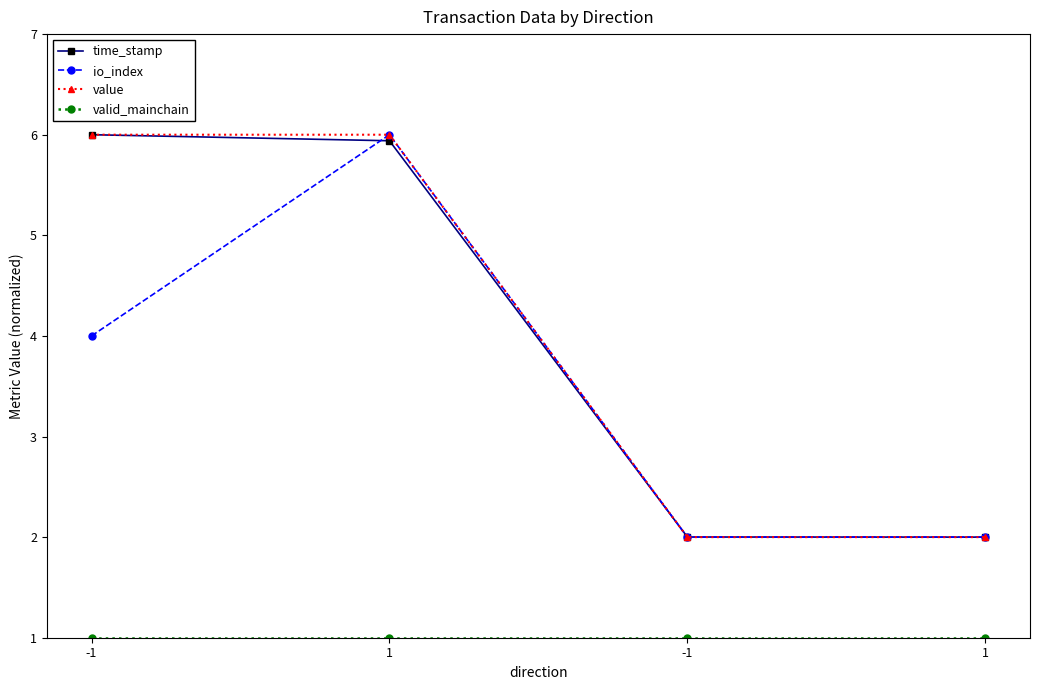

Is it true that io_index equals 2.0 at -1?

True